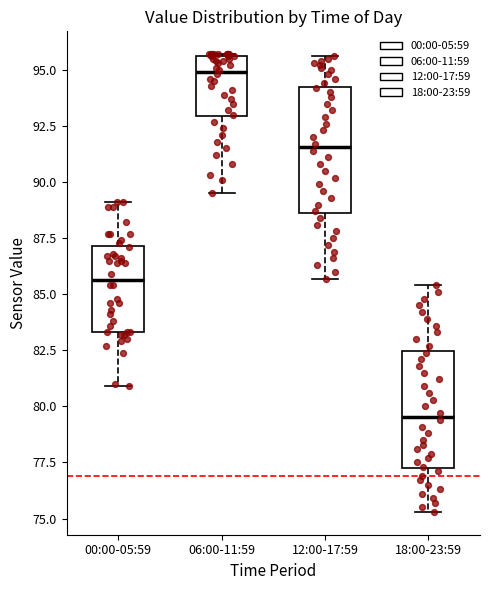

Reading left to right, transcribe this box plot: for each box, give where its median line is, the range the box spans, and where its two whiskers end, as read against the y-axis. The values are not printed on the chart, so give them approximately, as read against the axis.

00:00-05:59: median 85.5, box 83.5 to 87.0, whiskers 81.0 to 89.0
06:00-11:59: median 95.0, box 93.0 to 95.5, whiskers 89.5 to 95.5
12:00-17:59: median 91.5, box 88.5 to 94.5, whiskers 85.5 to 95.5
18:00-23:59: median 79.5, box 77.5 to 82.5, whiskers 75.5 to 85.5